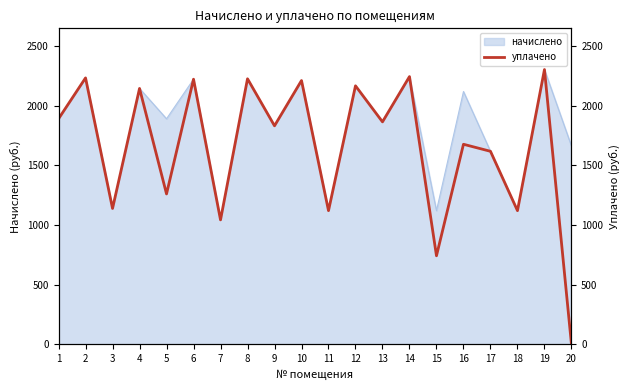

What is the greatest value displayed?

2304.4